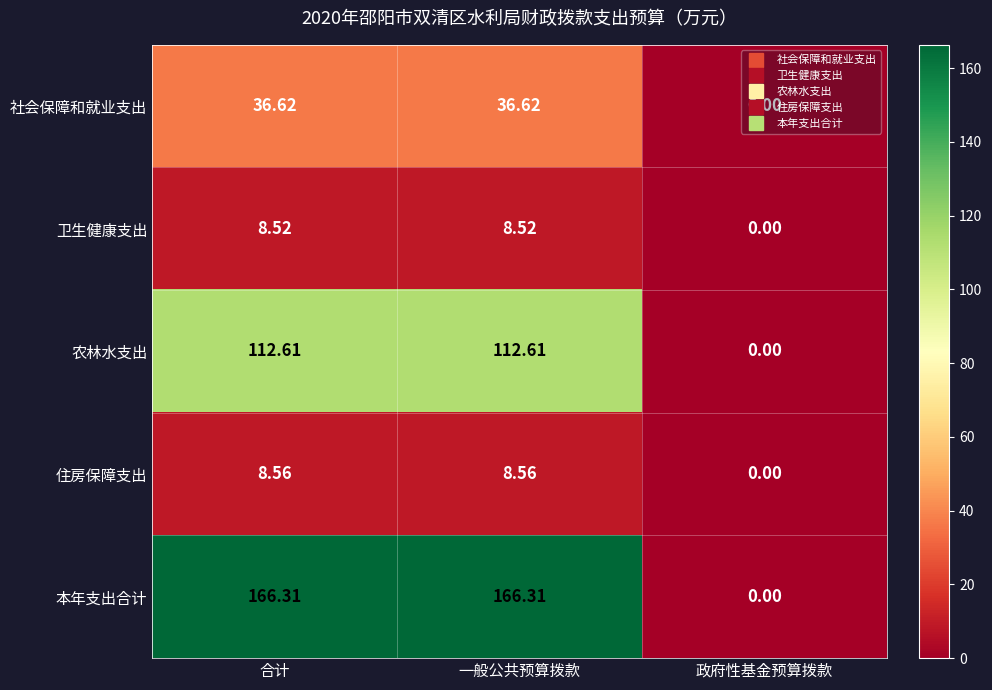

What is the maximum value shown in the chart?

166.3